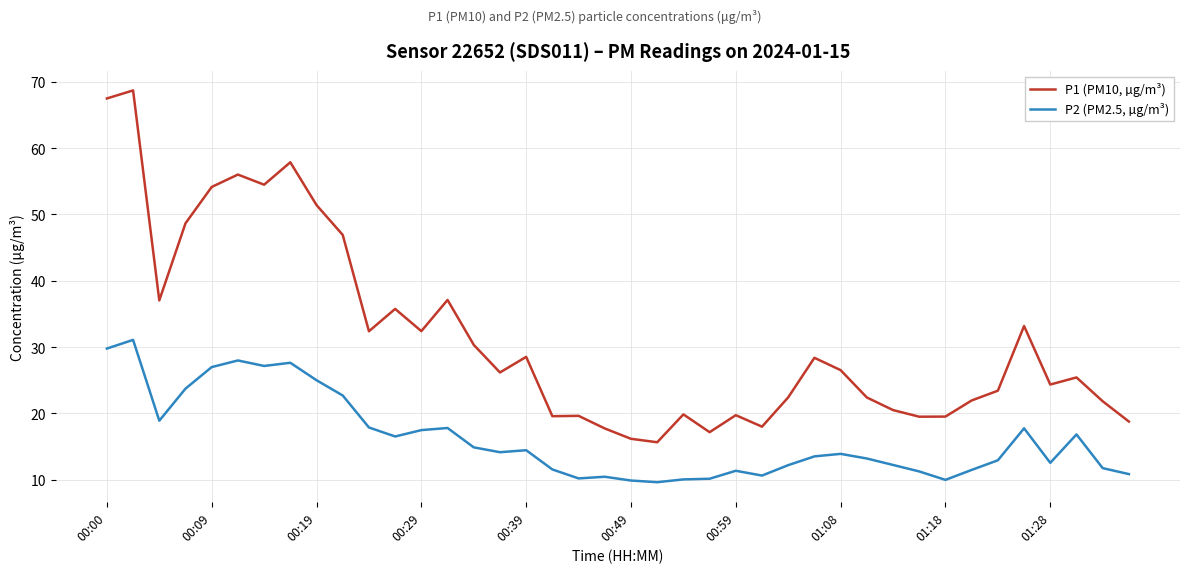

Which series has the largest total across all categories?

P1 (PM10, µg/m³)